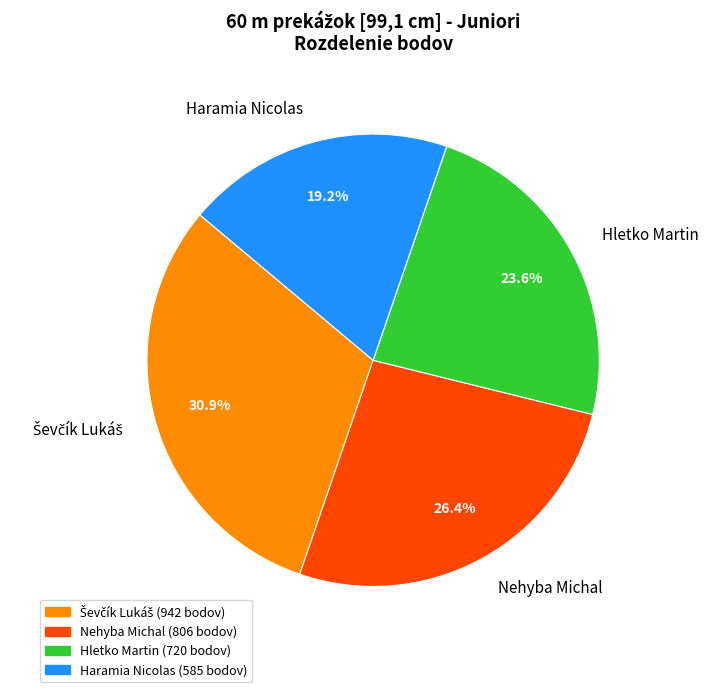

To the nearest percent, what is the average slice percentage?

25%